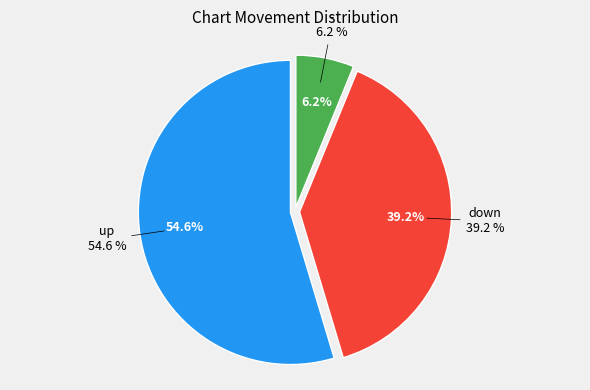

Combined, do down and - account for over 50%?

No